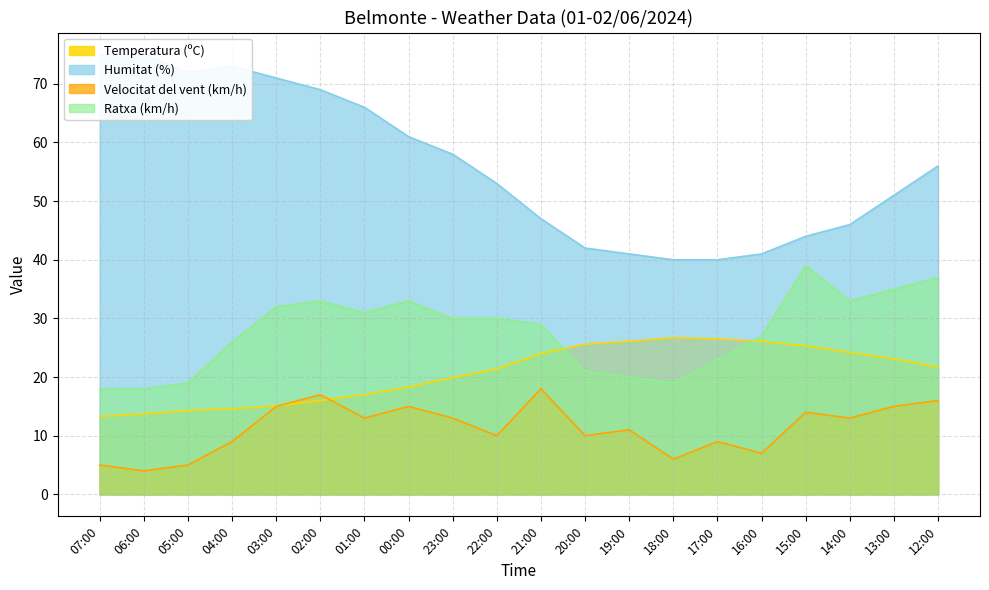

Count the number of data series in this chart.

4